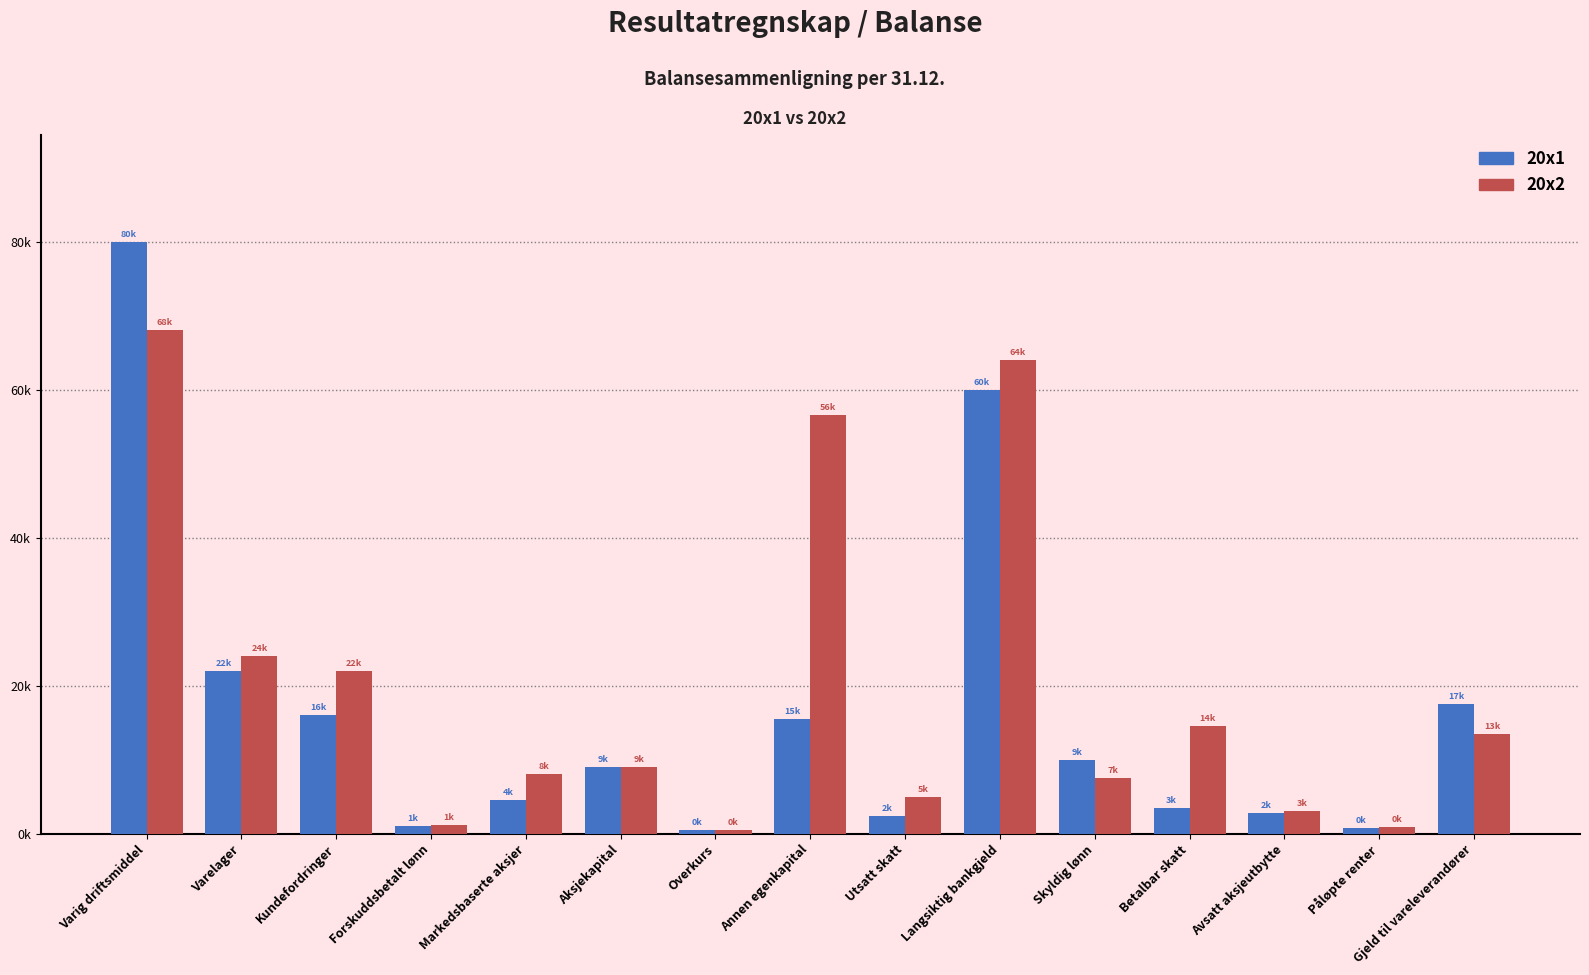

What is the label of the 13th bar from the left?

Avsatt aksjeutbytte